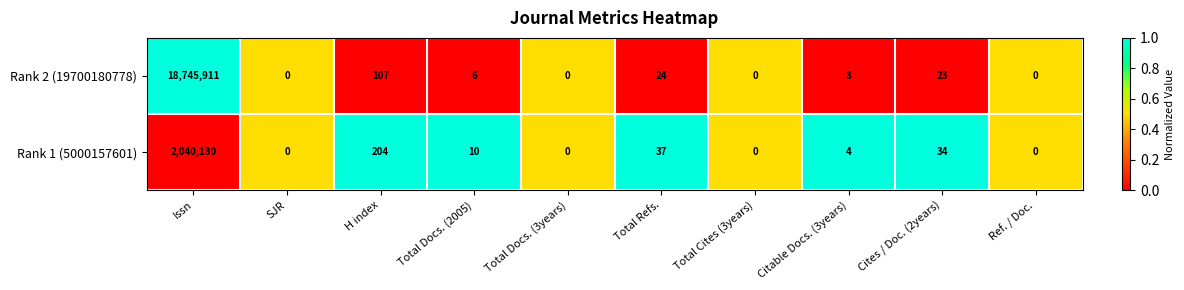

What is the greatest value displayed?

18745911